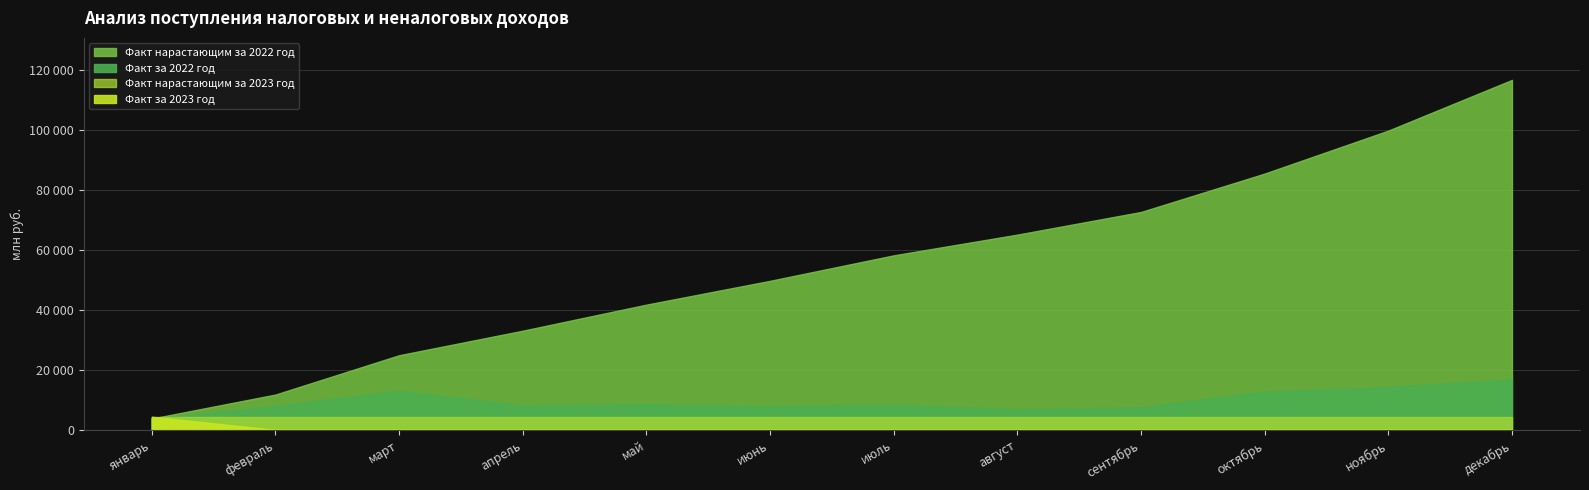

Where does the Факт за 2022 год series first go above 8494?

март